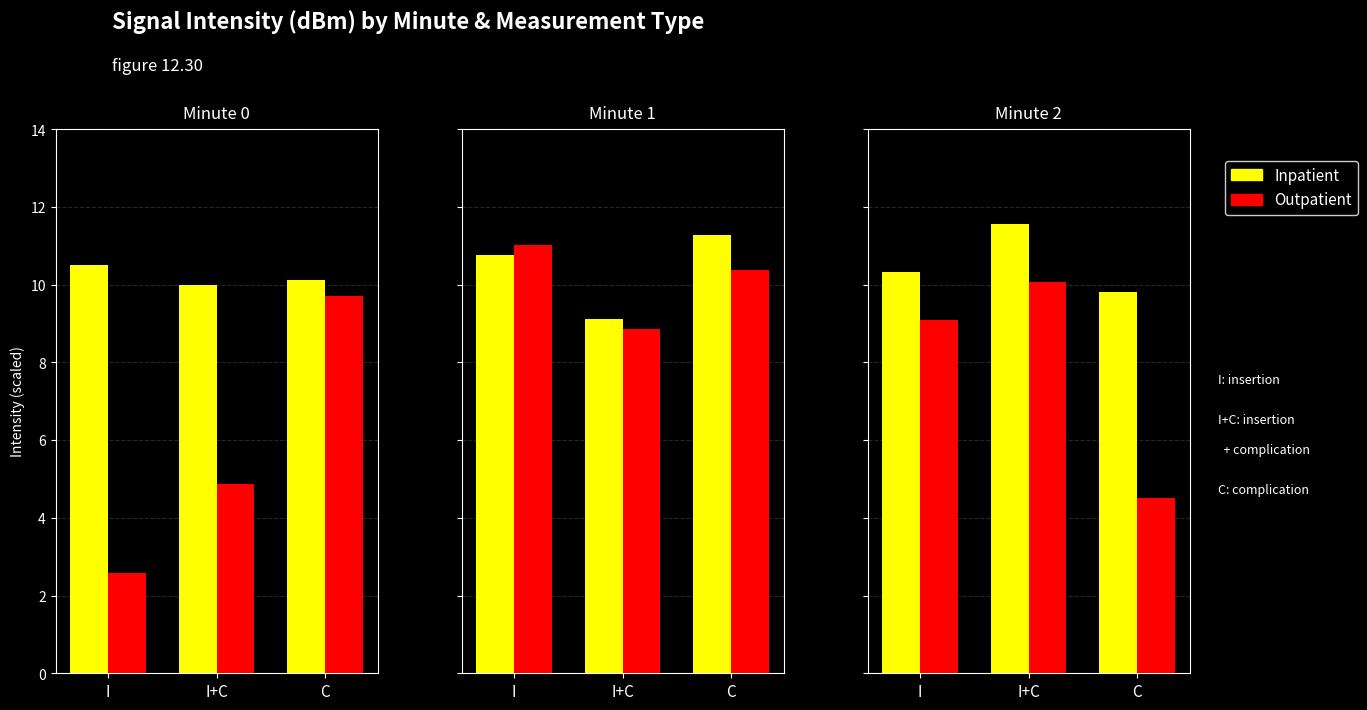

What is the approximate value of Outpatient at I?

9.1